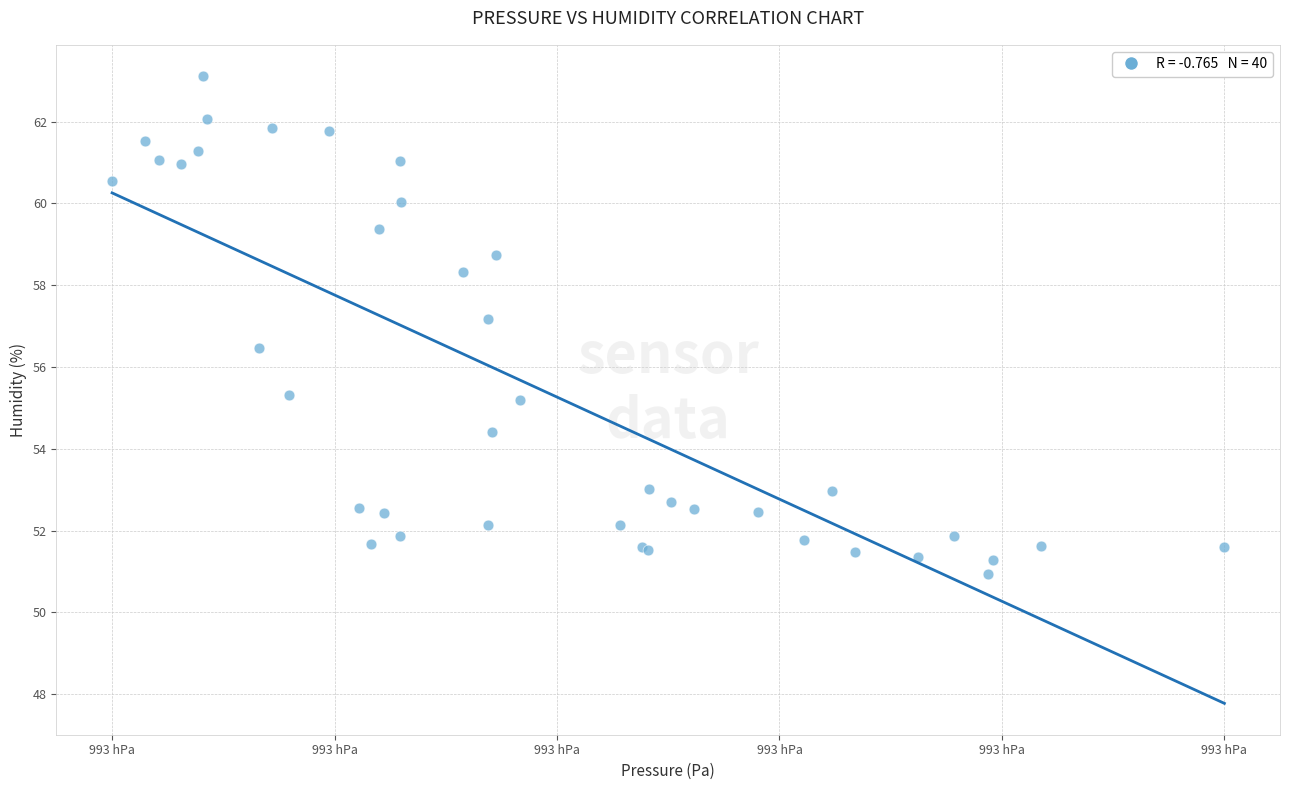

What Y value in the scatter plot is closest to 57?

57.2